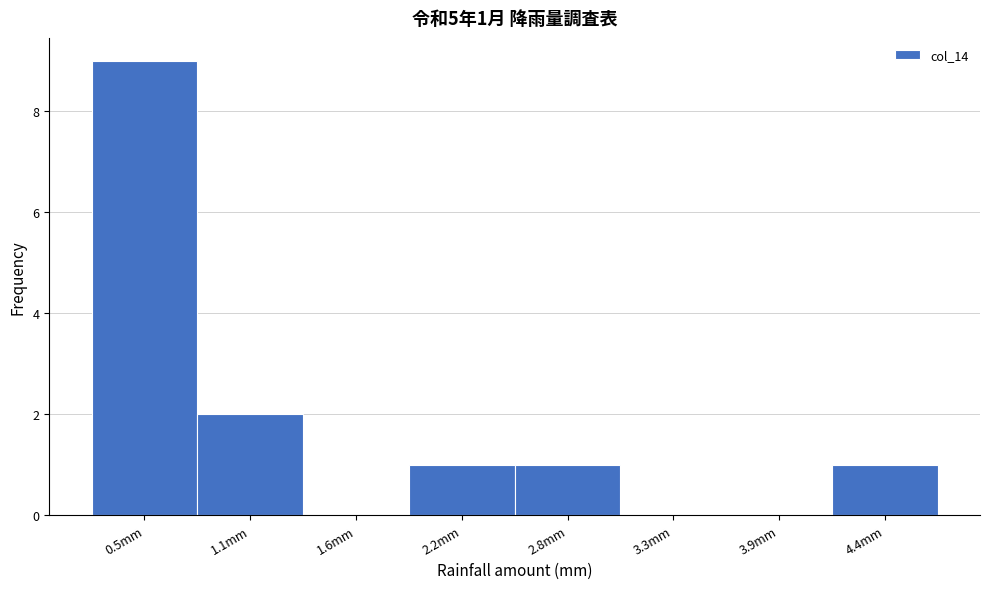

Reading left to right, what are all the values shown in this chart?

0.5mm=9	1.1mm=2	1.6mm=0	2.2mm=1	2.8mm=1	3.3mm=0	3.9mm=0	4.4mm=1